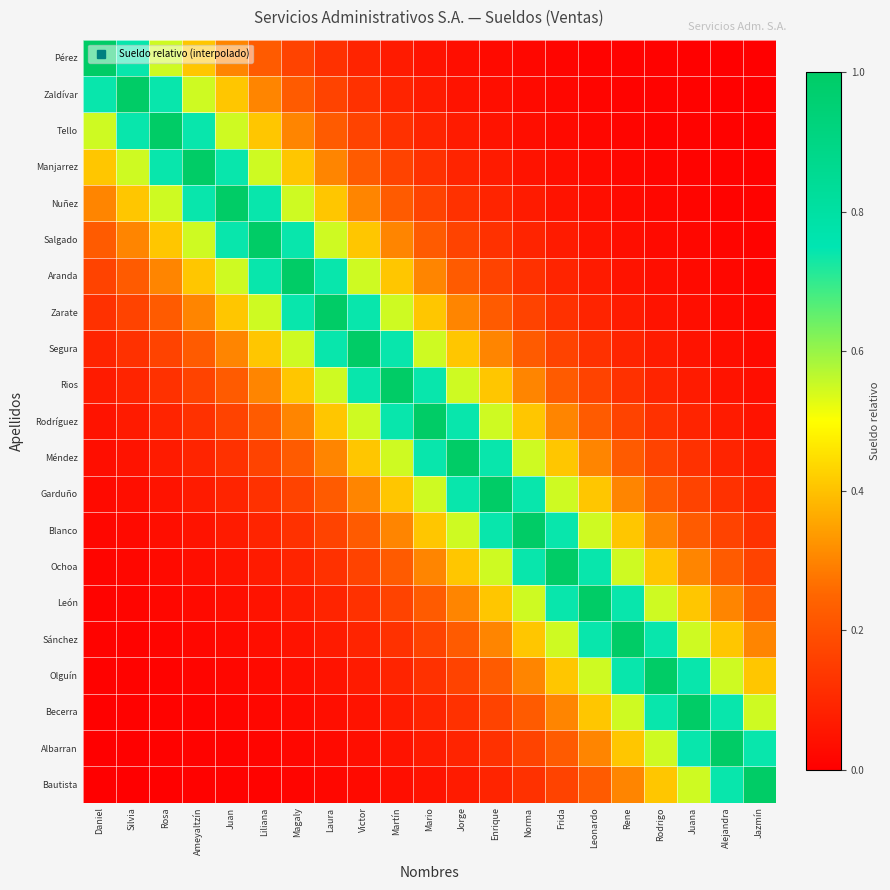

Which series changed the most between Liliana and Rene?

Salgado